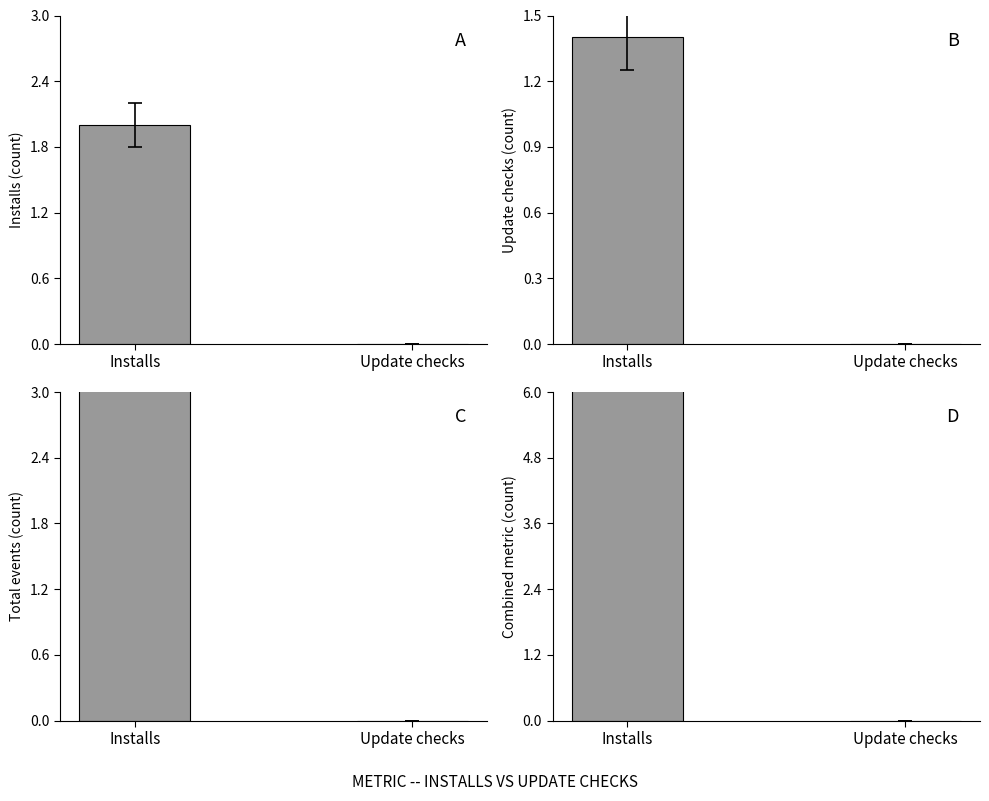

Reading left to right, list all the values displayed in this chart.

A: 2.0	0.0
B: 1.4	0.0
C: 3.8	0.0
D: 7.2	0.0